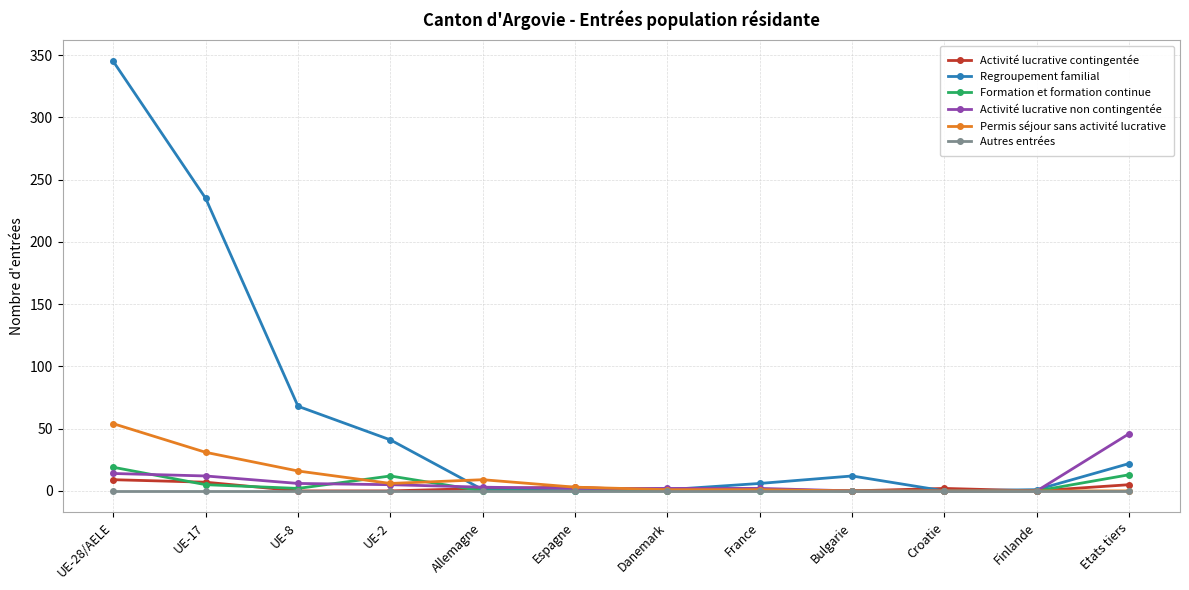

Count the Activité lucrative contingentée values in the range 0 to 5.

10